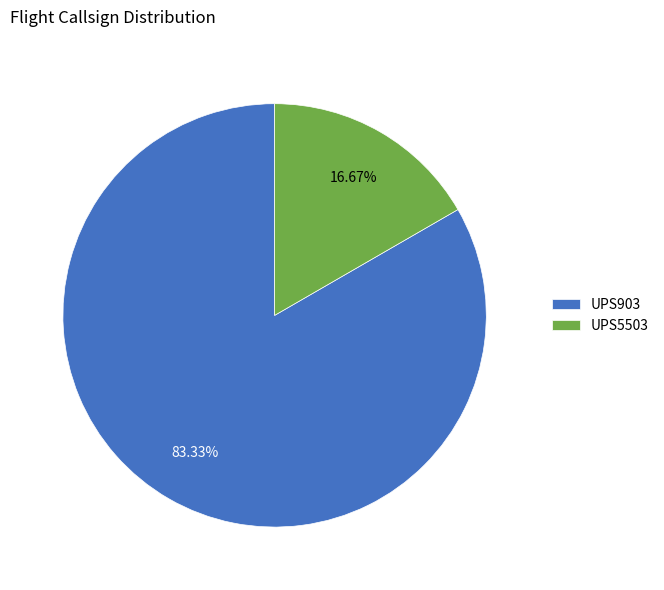

Rank the categories by value from lowest to highest.

UPS5503, UPS903